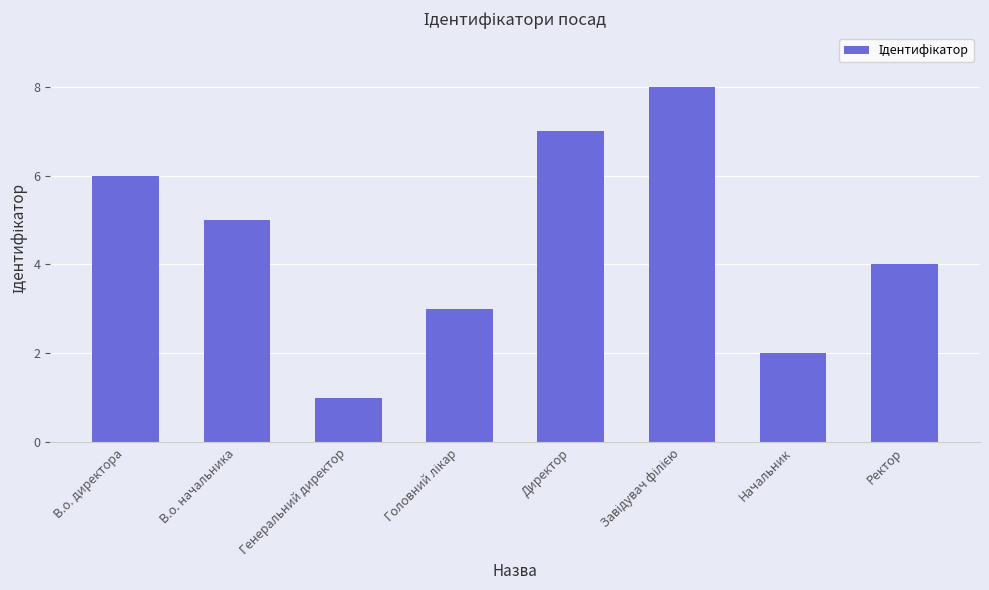

How many values are between 3 and 7?

5